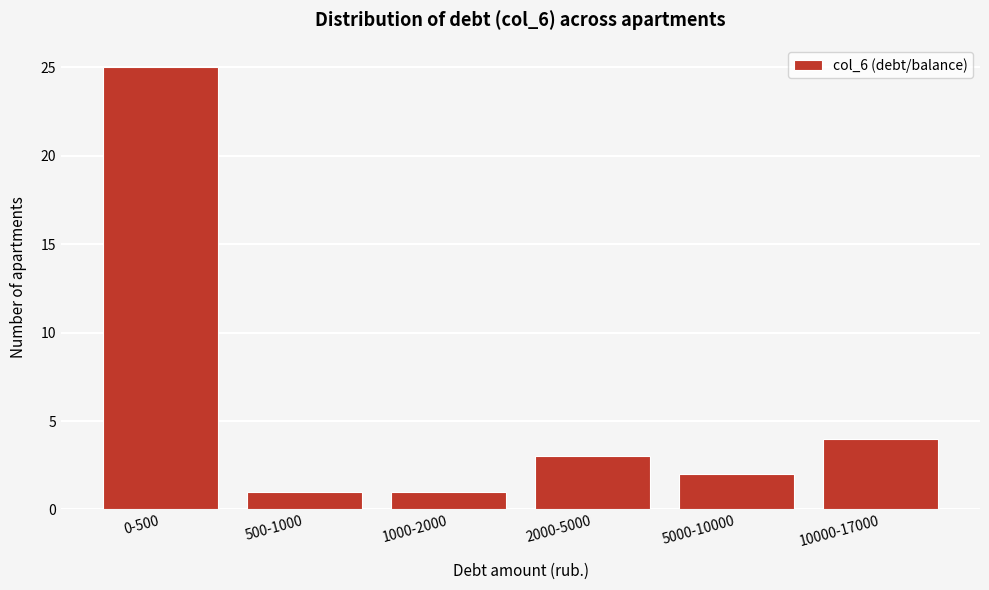

Reading right to left, transcribe all the data shown in this chart.

4	2	3	1	1	25